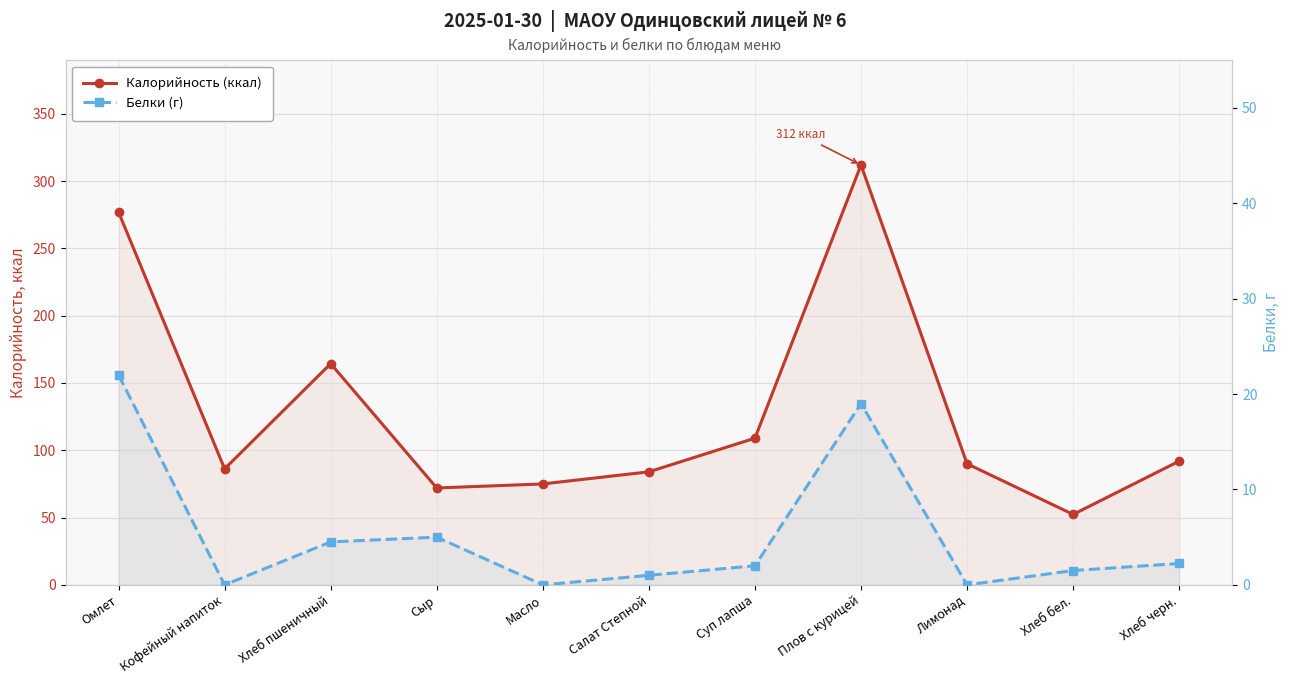

Which series has the widest spread of values?

Калорийность (ккал)